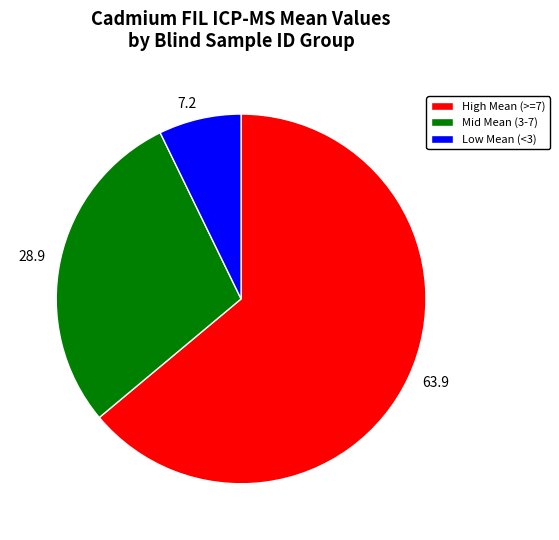

Is 7.2 the majority of the pie?

No